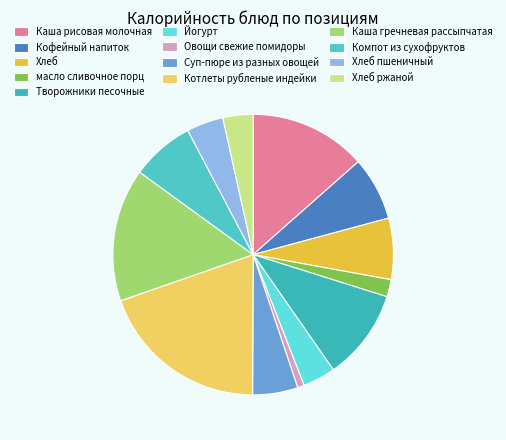

Count the number of slices in the pie.

13